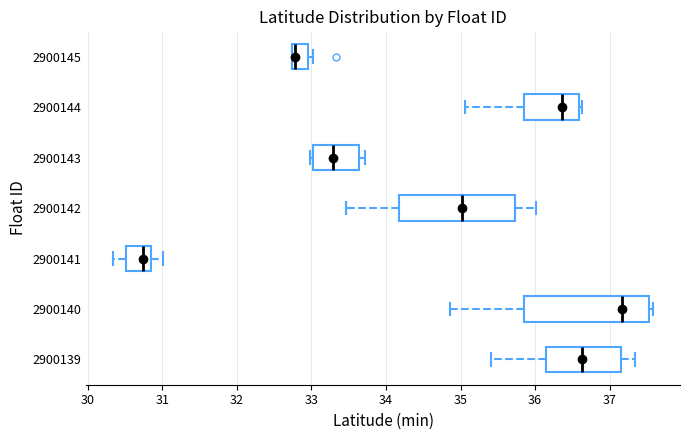

Which box is the widest, from its left edge to its right edge?

2900140